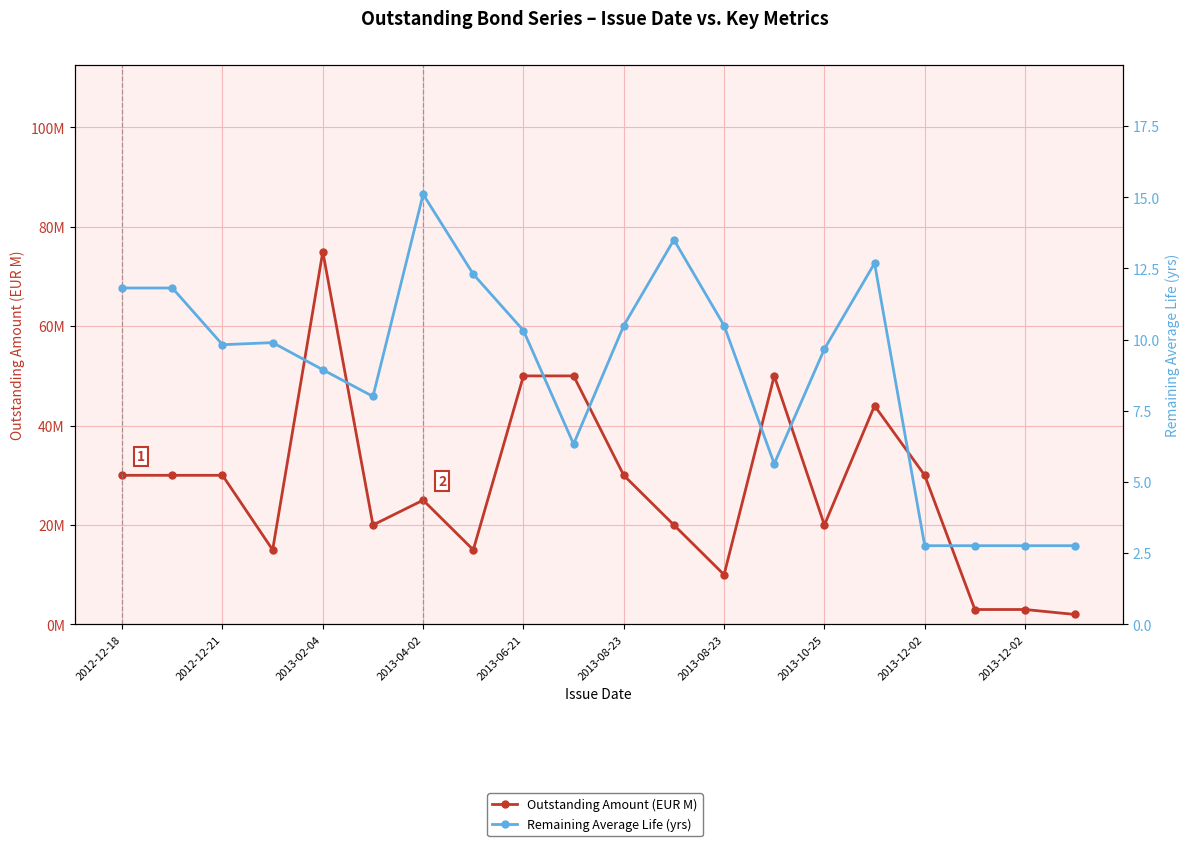

Which series has the widest spread of values?

Outstanding Amount (EUR M)